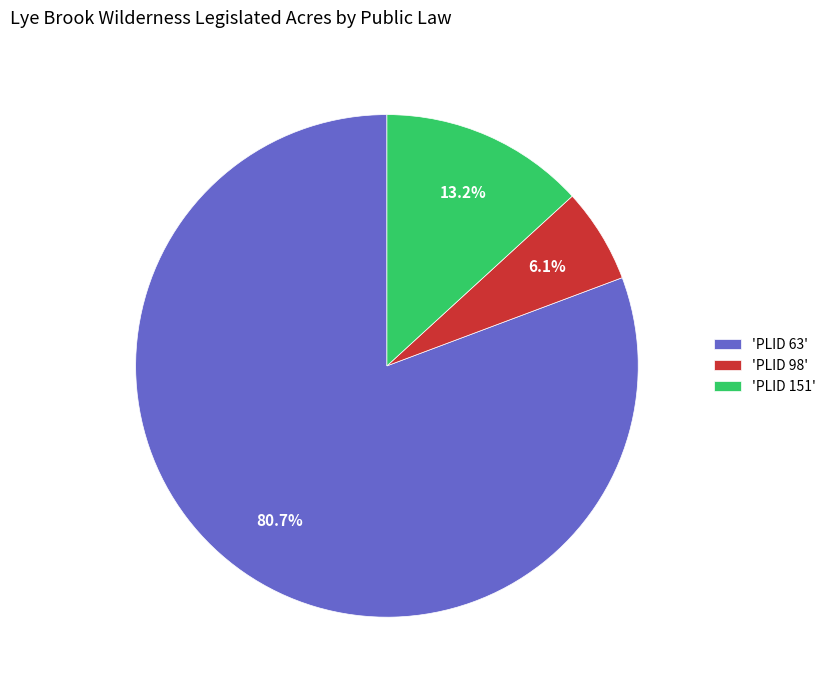

Which has a higher value, 'PLID 98' or 'PLID 151'?

'PLID 151'